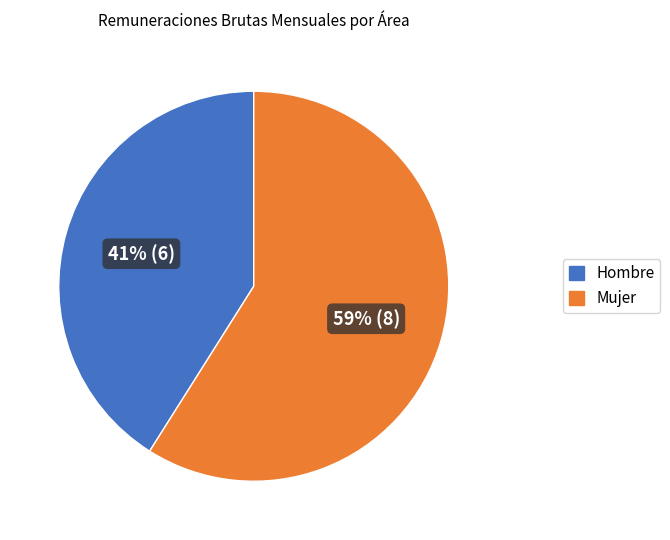

To the nearest percent, what is the difference between the largest and smallest slice percentages?

18%